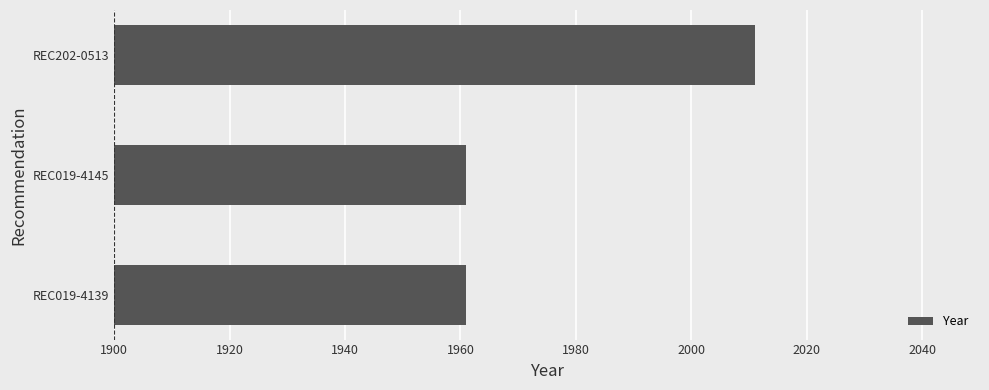

What is the sum of the values at REC202-0513 and REC019-4145?

3972